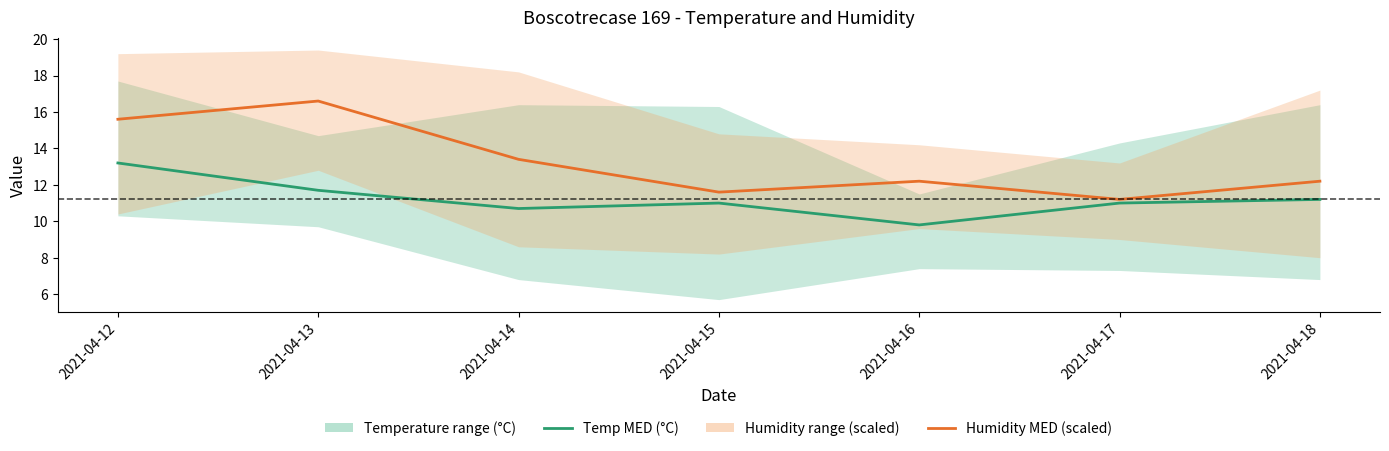

Where is the first local maximum for Temp MED?

2021-04-15